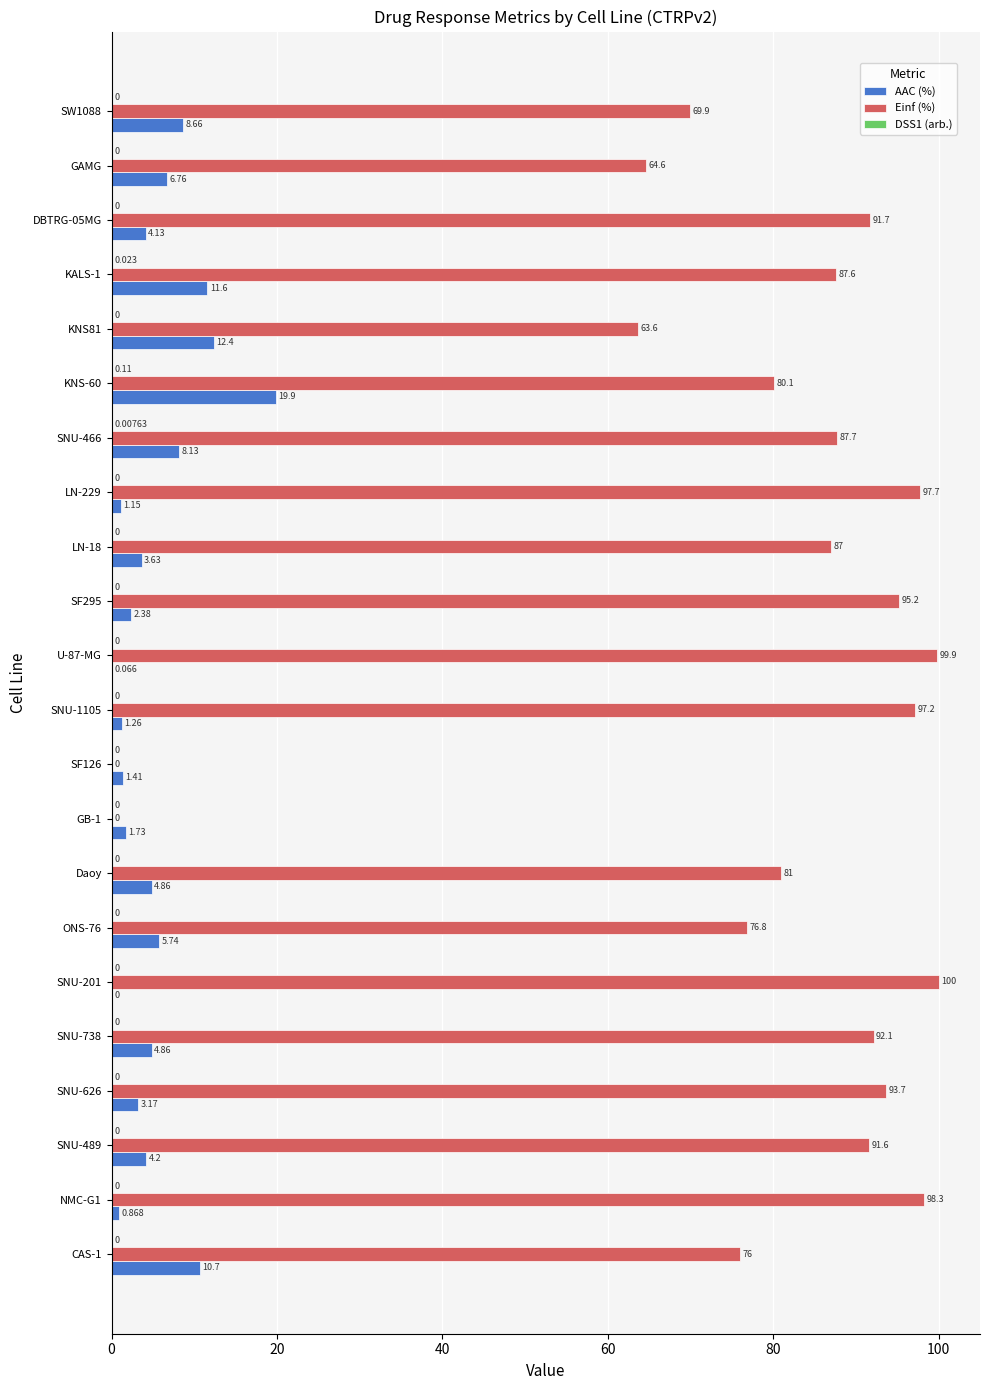

How many positive values does the AAC (%) series have?

21